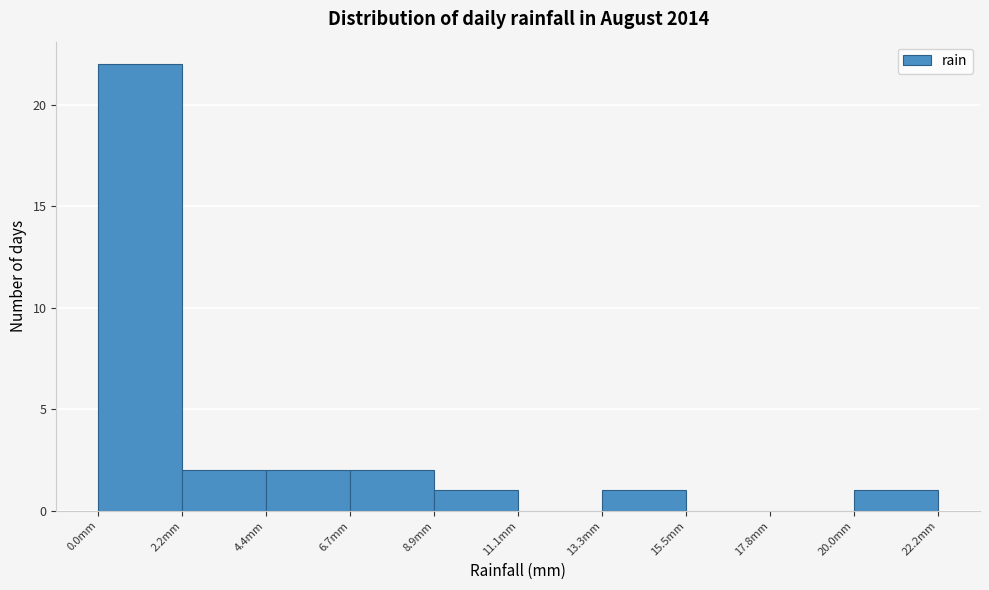

Reading left to right, list every bar in this chart as the range it spans on the x-axis followed by its height. Neither the bar edges nor the heights are printed on the chart, so give them approximately, as read against the axes.

0.0 to 2.0: 22
2.0 to 4.5: 2
4.5 to 6.5: 2
6.5 to 9.0: 2
9.0 to 11.0: 1
11.0 to 13.5: 0
13.5 to 15.5: 1
15.5 to 18.0: 0
18.0 to 20.0: 0
20.0 to 22.0: 1